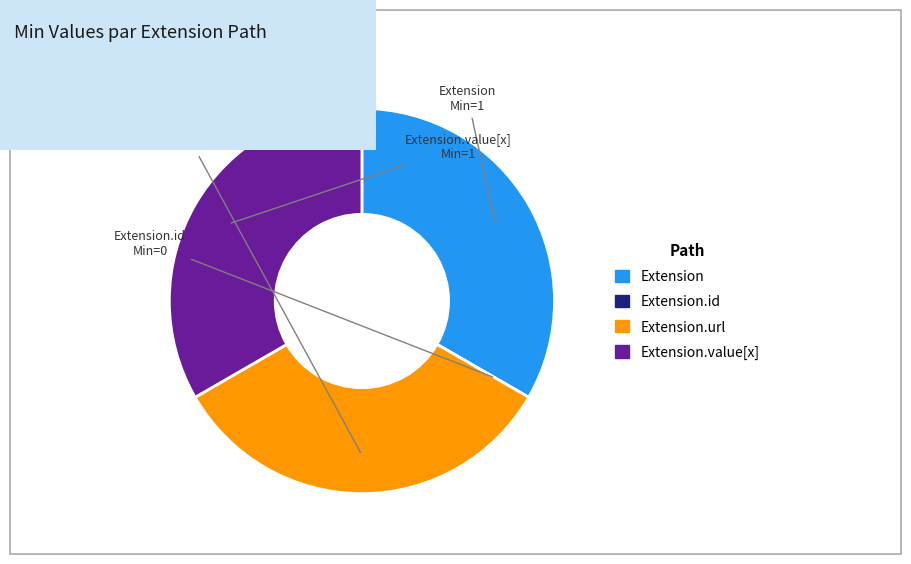

True or false: Extension.url accounts for 25% of the total.

False